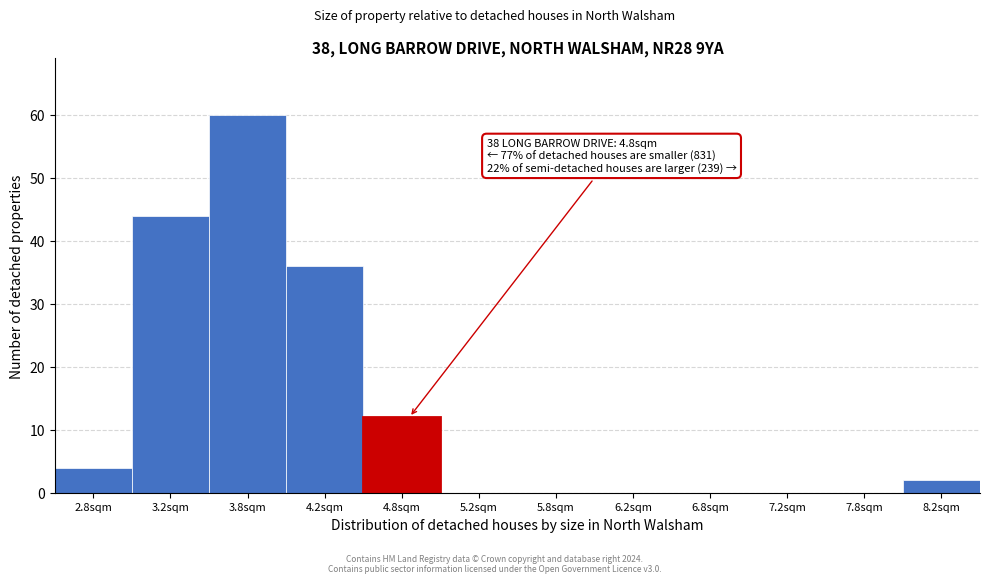

Over which range of the x-axis is the bar tallest?

3.5 to 4.0